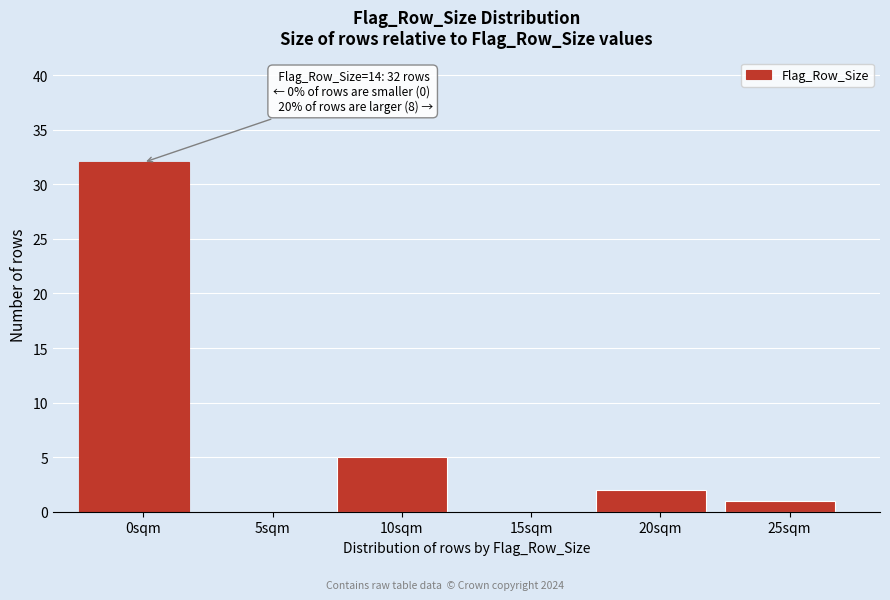

Reading right to left, transcribe all the data shown in this chart.

25sqm=1	20sqm=2	15sqm=0	10sqm=5	5sqm=0	0sqm=32